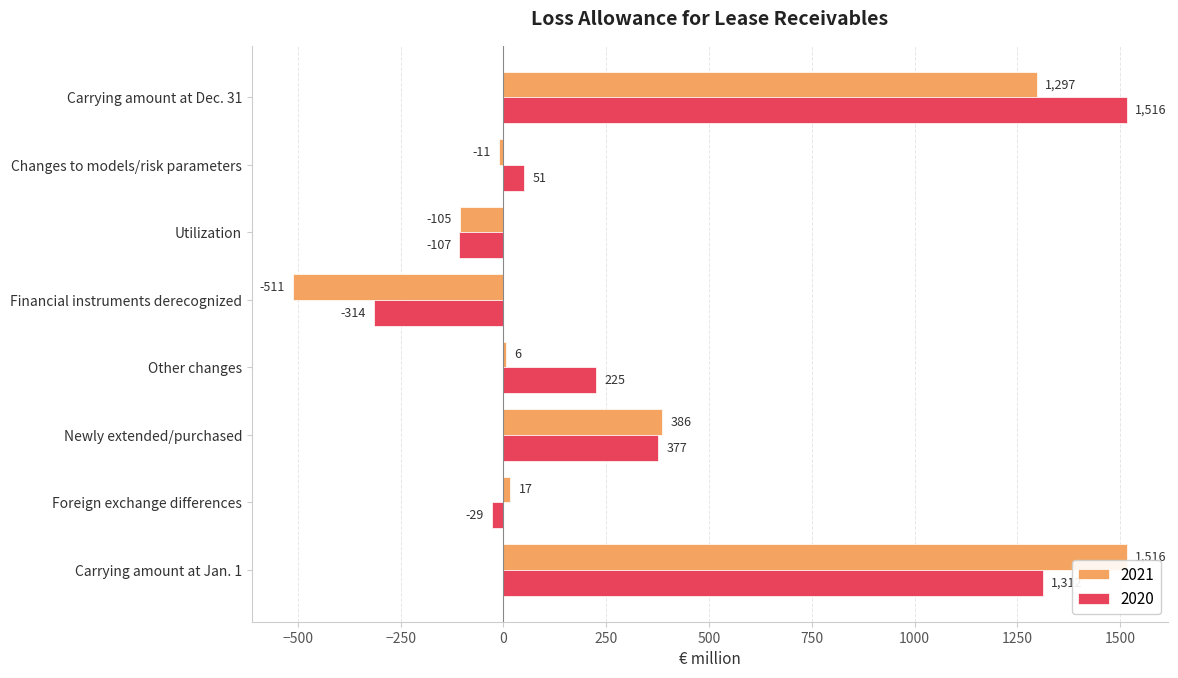

Between Carrying amount at Jan. 1 and Other changes, which series saw the biggest shift?

2021